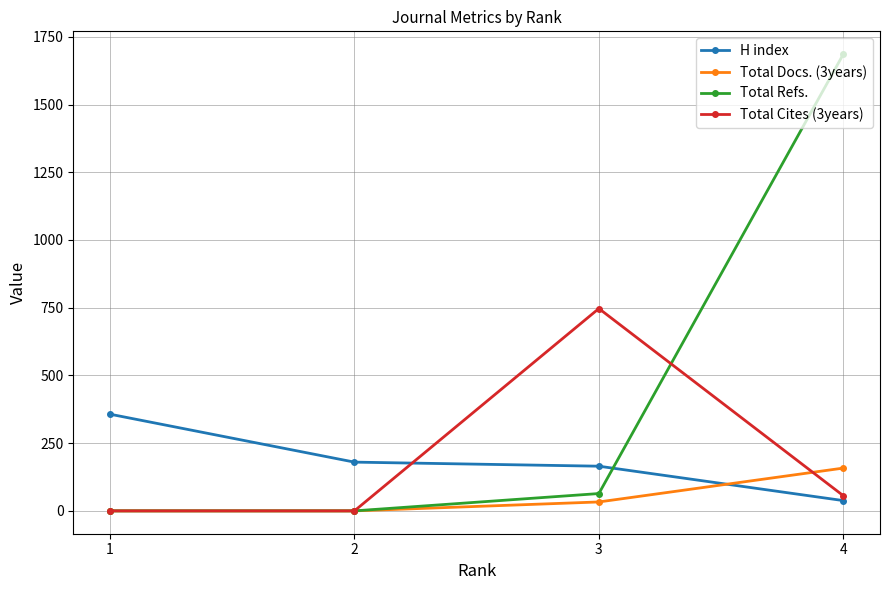

Which series ends up on top after the final intersection of H index and Total Docs. (3years)?

Total Docs. (3years)